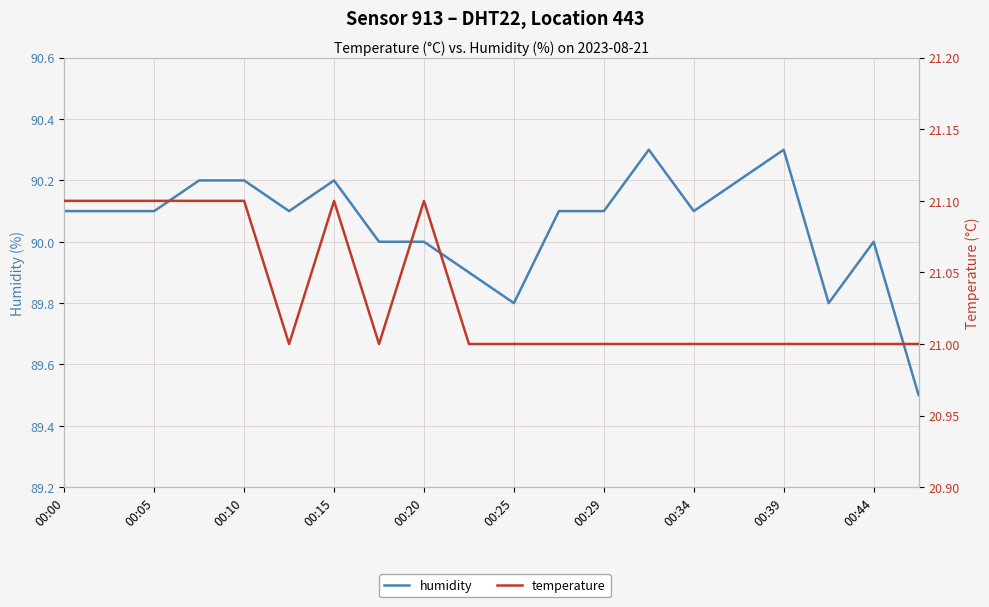

True or false: temperature and humidity intersect in this chart.

False